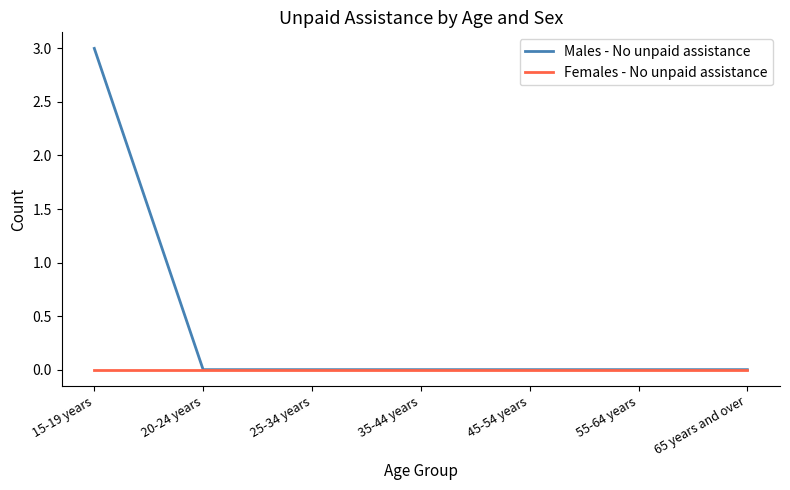

The Females - No unpaid assistance series shows 0 at 55-64 years. True or false?

True